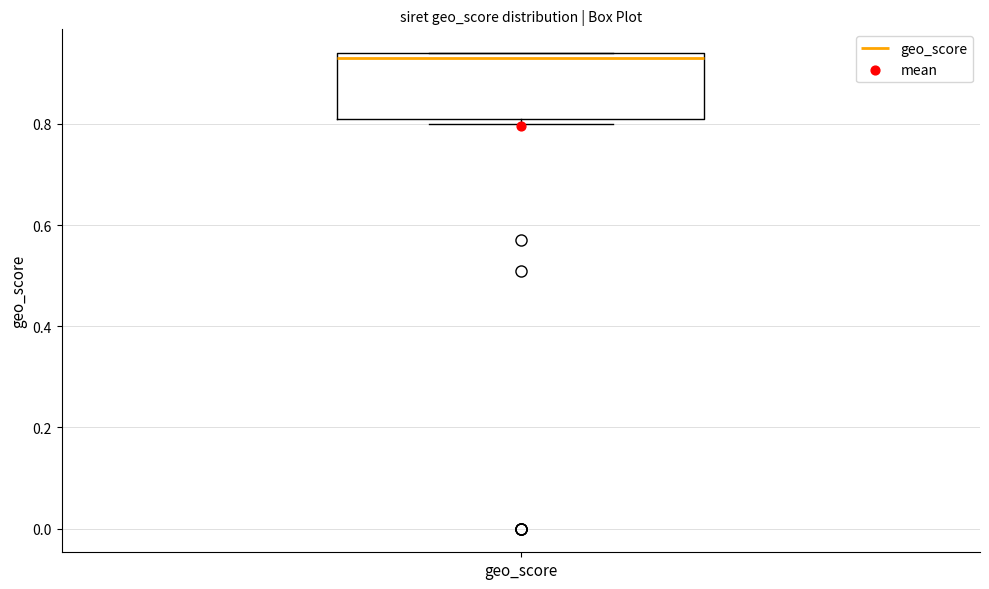

Transcribe this box plot: give where the median line is, the range the box spans, and where the two whiskers end, as read against the y-axis. The values are not printed on the chart, so give them approximately, as read against the axis.

median 0.94 (just below the box's upper edge), box 0.82 to 0.94, whiskers 0.80 to 0.94